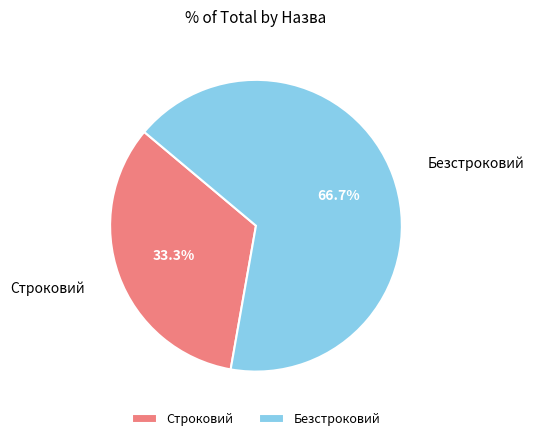

The Строковий slice represents 33% of the pie. True or false?

True